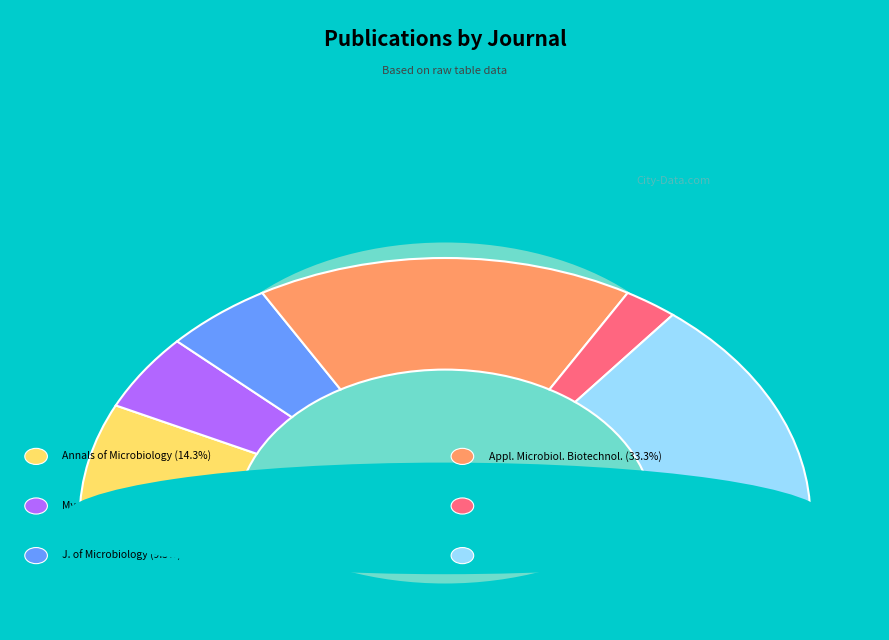

Which has a higher value, Annals of Microbiology or Biotechnology for Biofuels and Bioproducts?

Annals of Microbiology